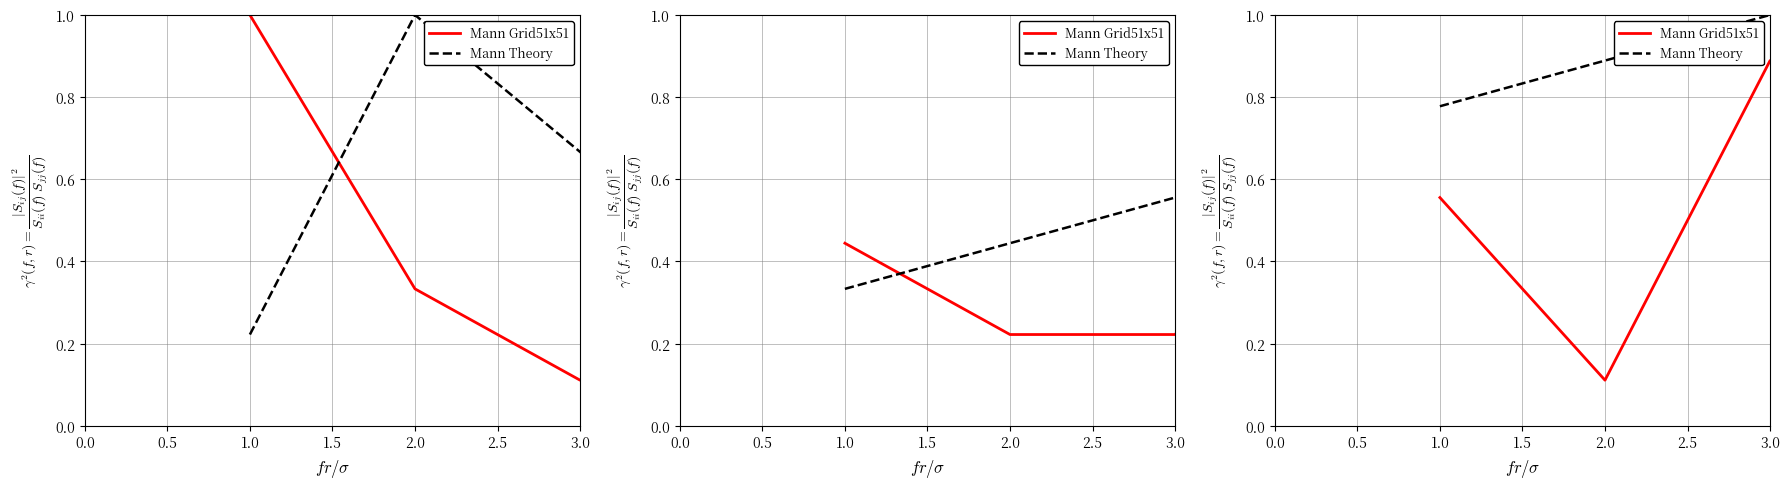

How many lines are shown in the chart?

2